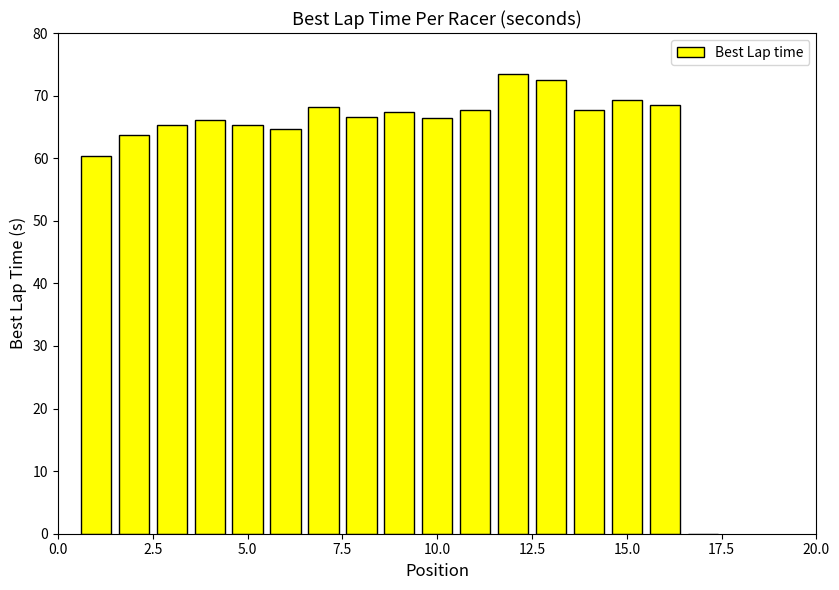

What is the sum of all values?

1073.1